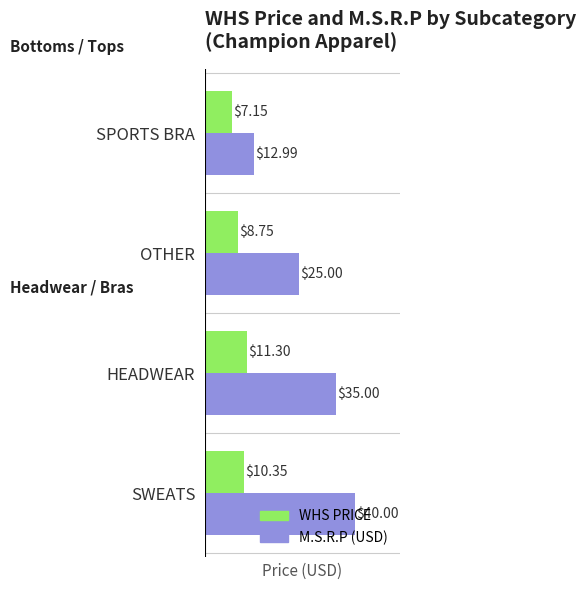

At which label is WHS PRICE closest to 9?

OTHER